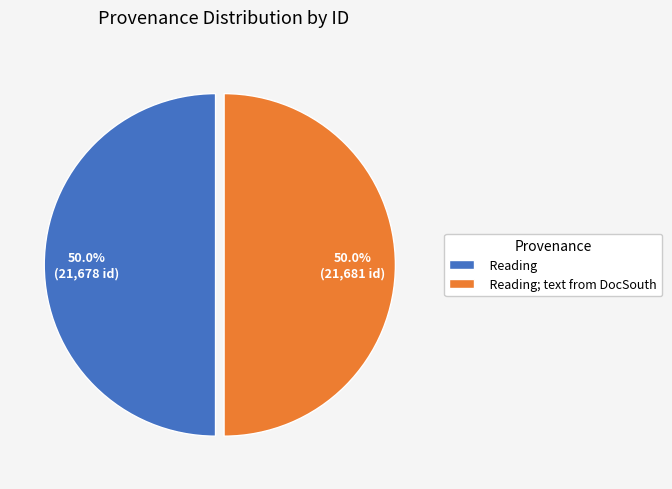

Count the number of slices in the pie.

2